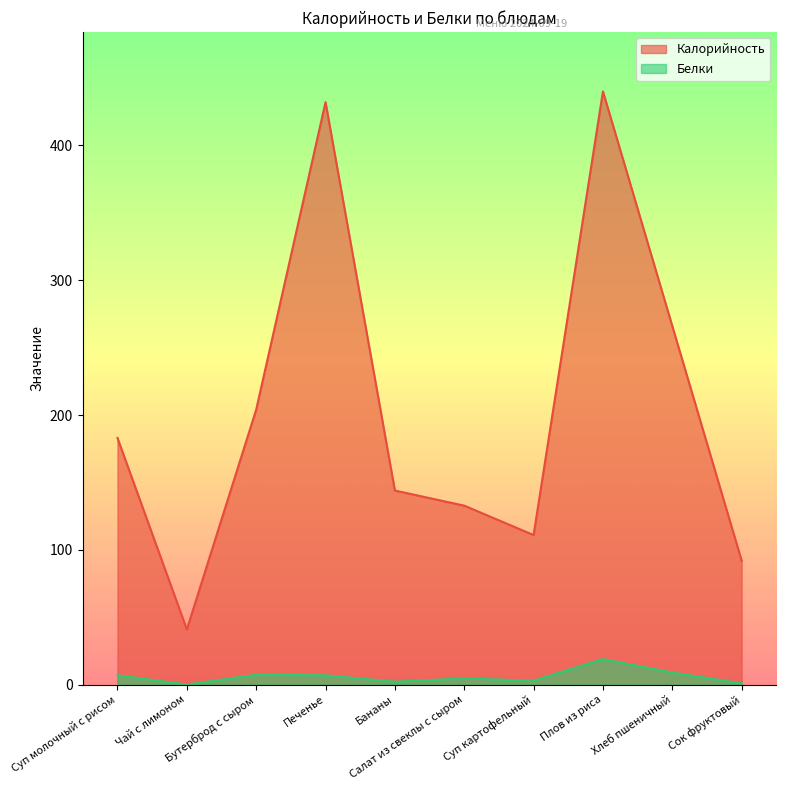

At Плов из риса, list the series in order from smallest to largest.

Белки, Калорийность